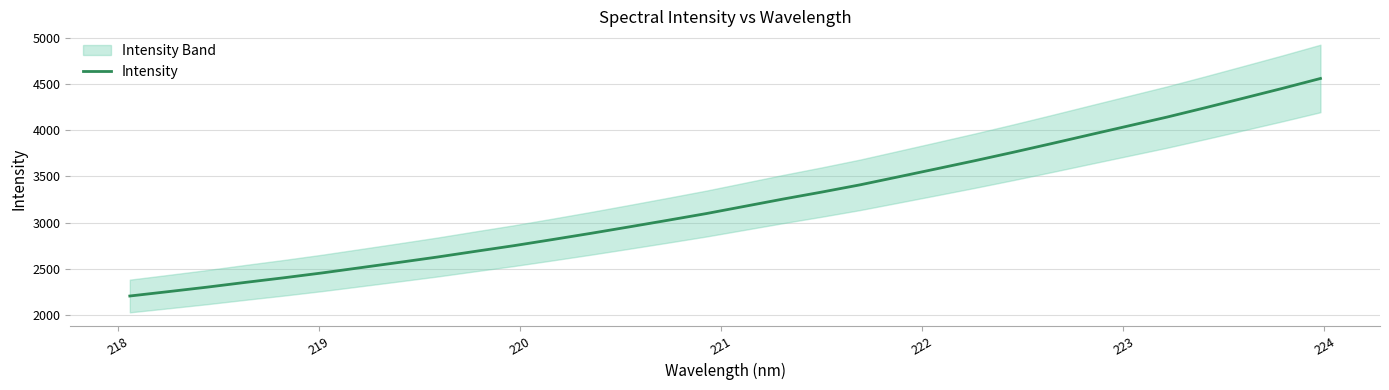

How many data points does each series have?

32